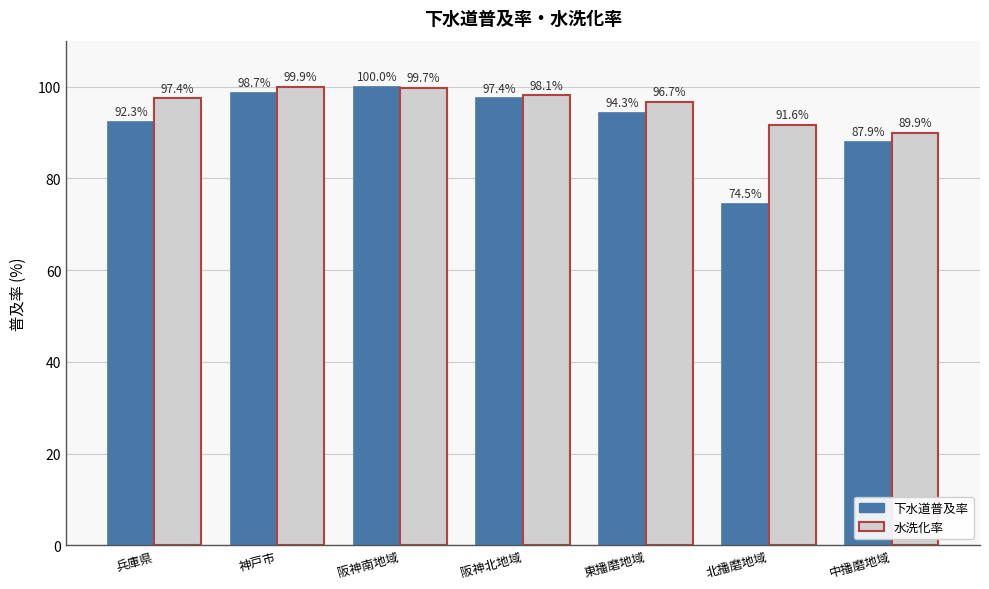

What is the difference between the 水洗化率 values at 阪神南地域 and 東播磨地域?

3.0